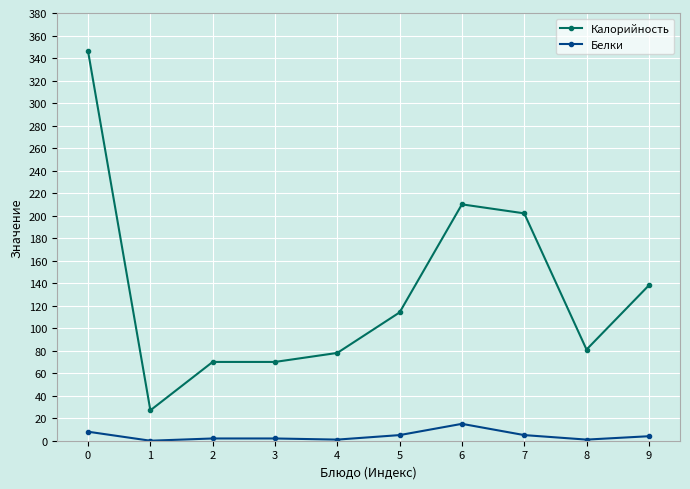

How many distinct data groups are displayed?

2